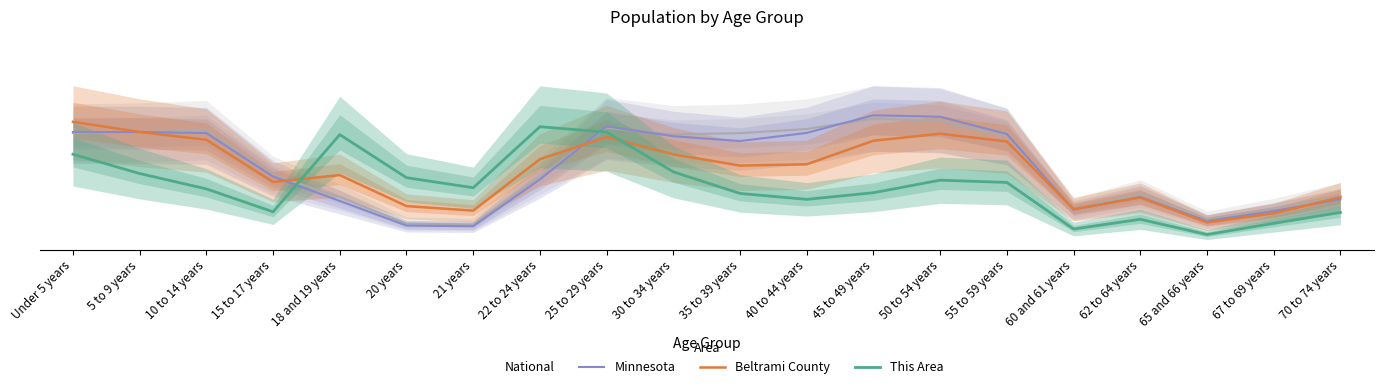

At which category does Minnesota reach its first local peak?

5 to 9 years